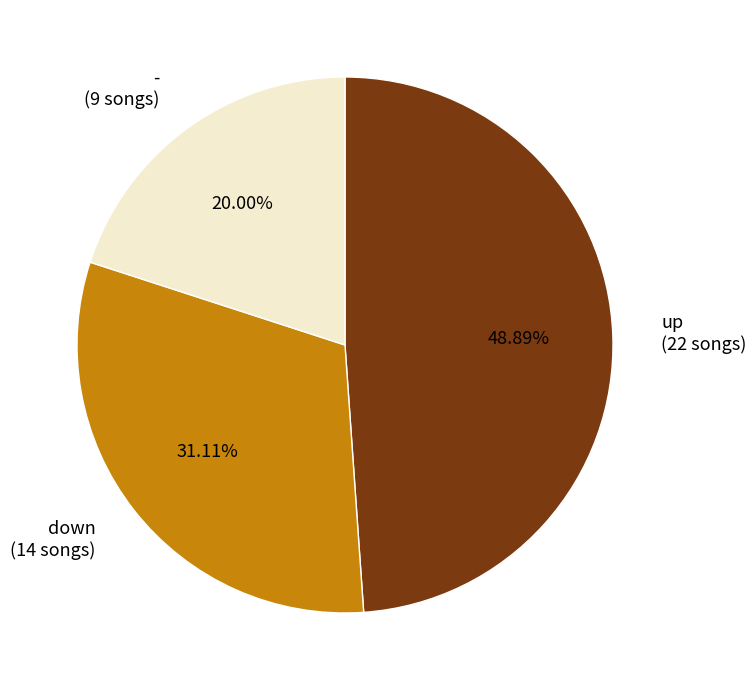

To the nearest percent, what portion does up represent?

49%